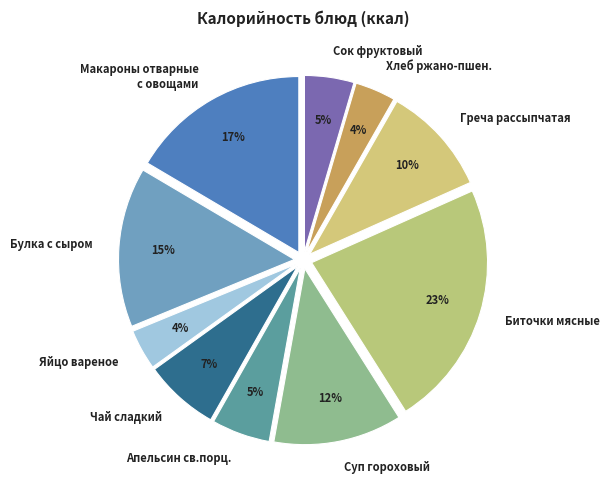

Between Булка с сыром and Сок фруктовый, which is larger?

Булка с сыром